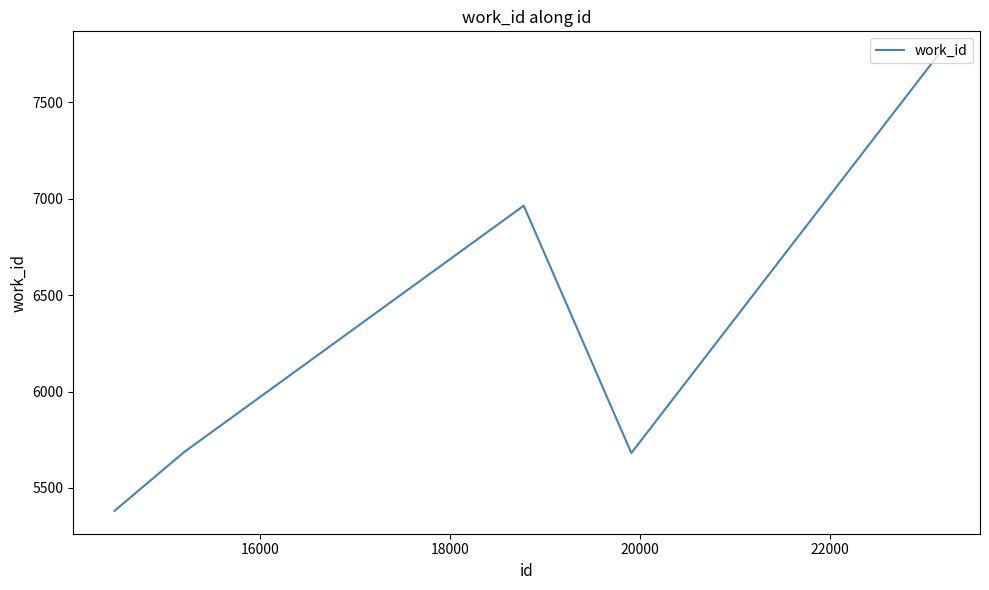

What is the average value?

6292